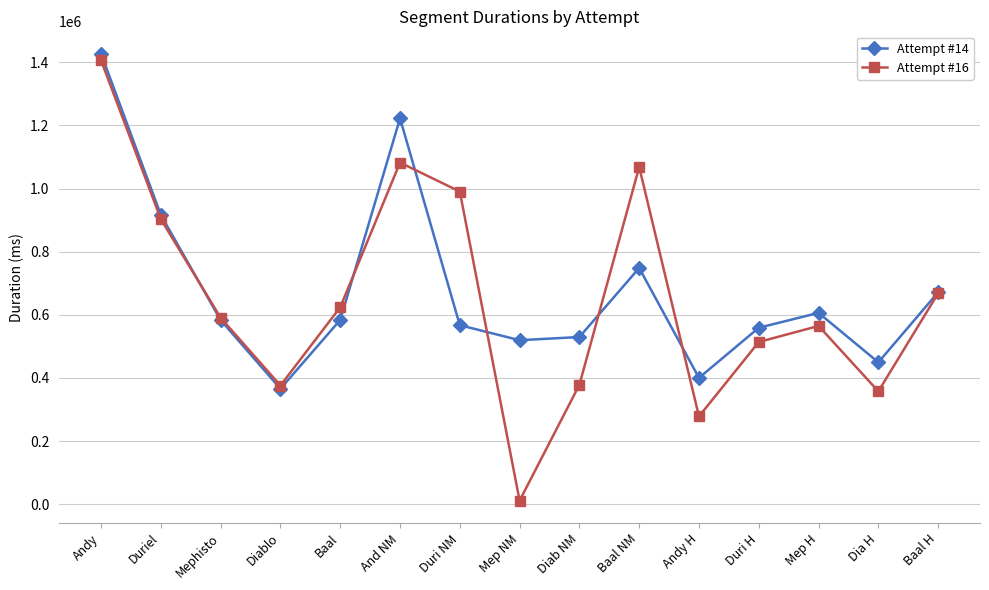

Does the chart have visible grid lines?

Yes